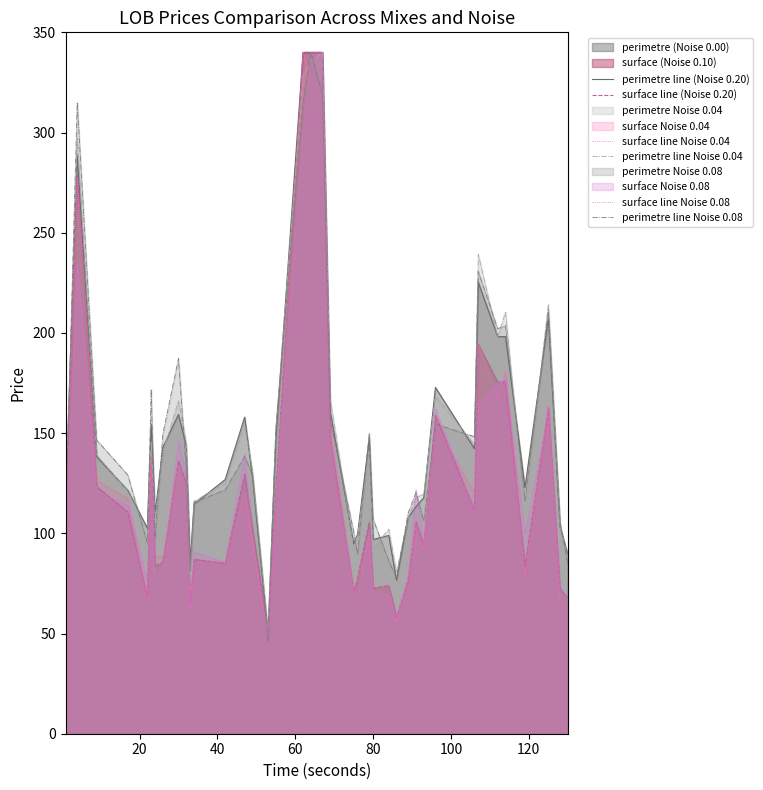

What is the minimum value for perimetre line (Noise 0.20)?

50.0